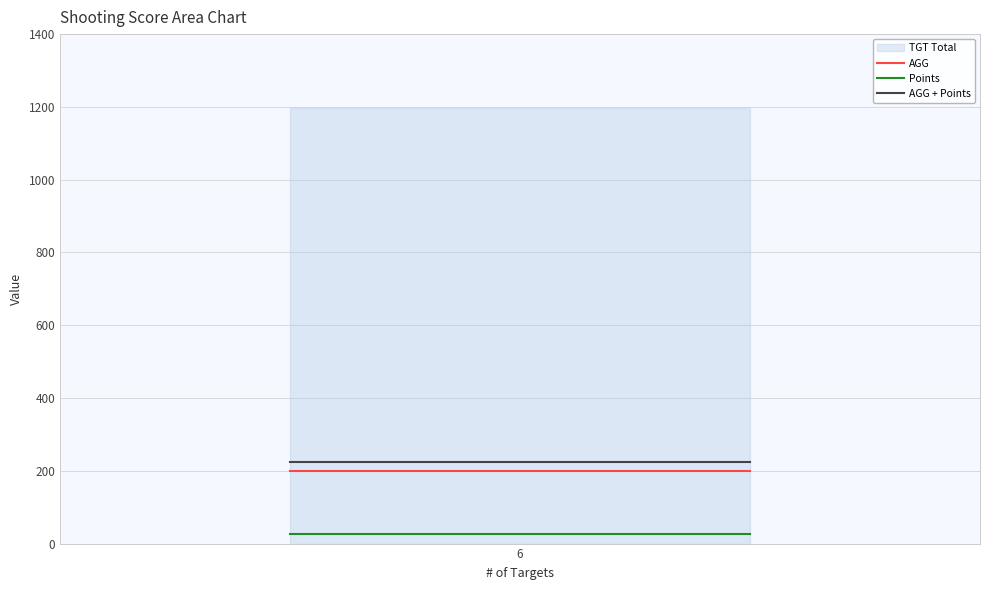

What is the minimum value for AGG?

199.3